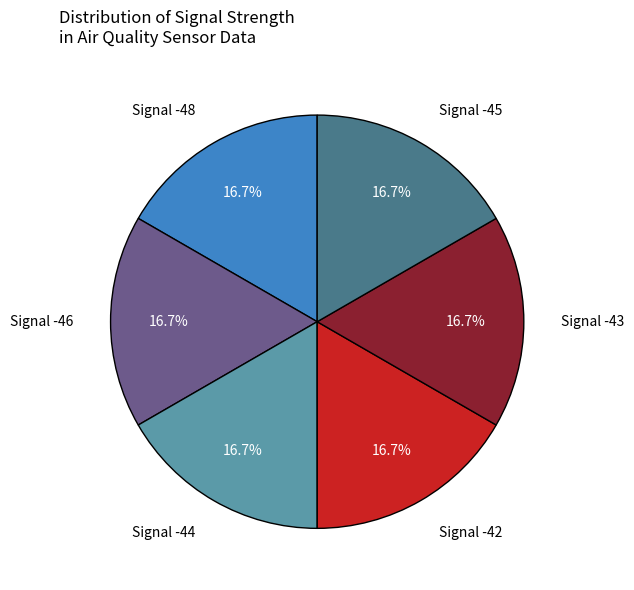

Is there a majority slice in this chart?

No